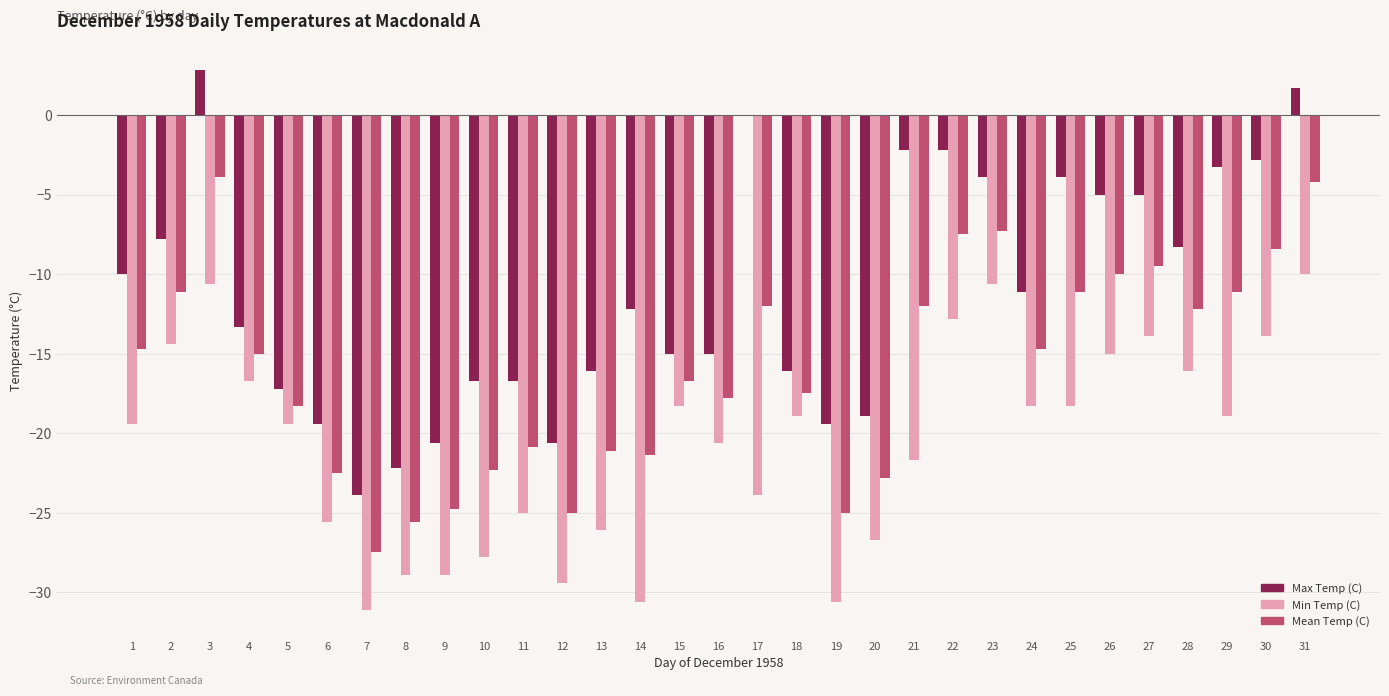

Which label corresponds to the largest value in the chart?

3